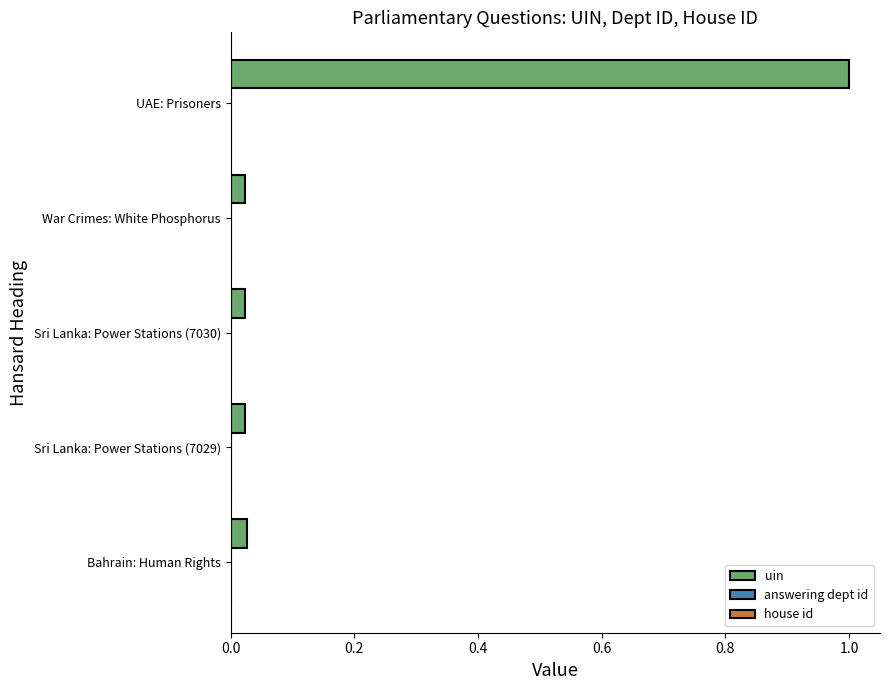

At which category is the sum across all series the highest?

UAE: Prisoners